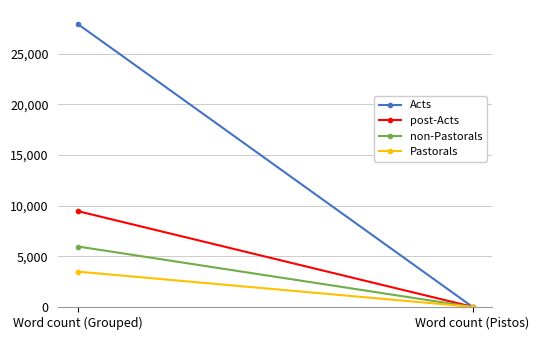

Reading left to right, what are all the values shown in this chart?

Acts: Word count (Grouped)=27904	Word count (Pistos)=15
post-Acts: Word count (Grouped)=9456	Word count (Pistos)=22
non-Pastorals: Word count (Grouped)=5968	Word count (Pistos)=6
Pastorals: Word count (Grouped)=3488	Word count (Pistos)=16